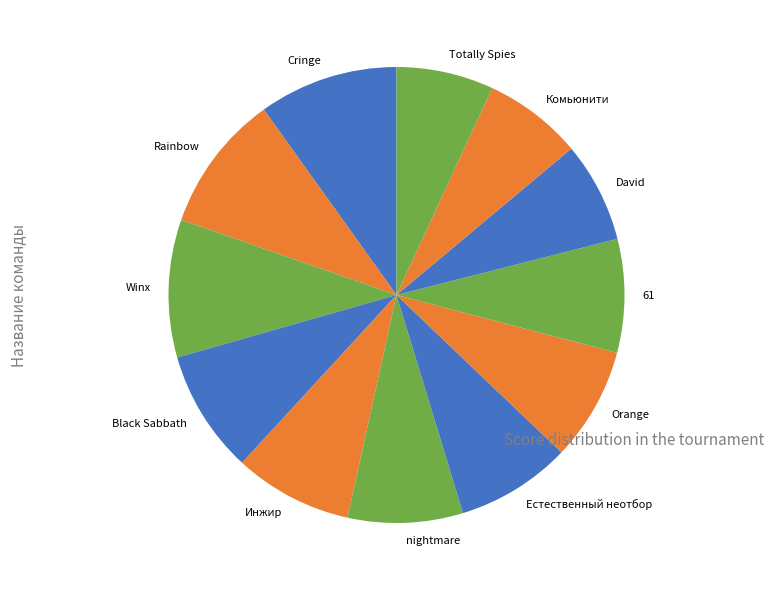

How many segments does this pie chart have?

12